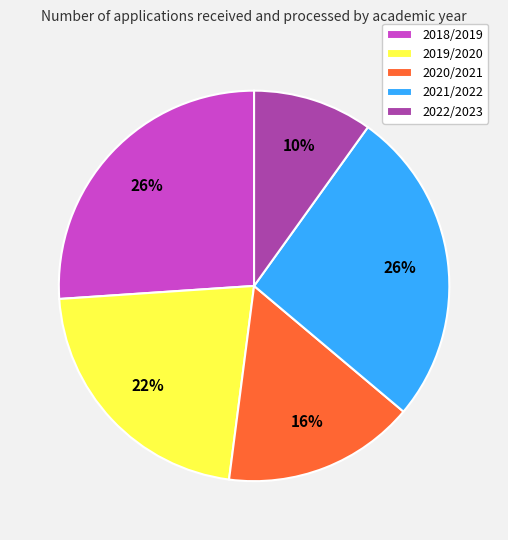

To the nearest percent, what is the difference between the 2019/2020 and 2020/2021 slice percentages?

6%